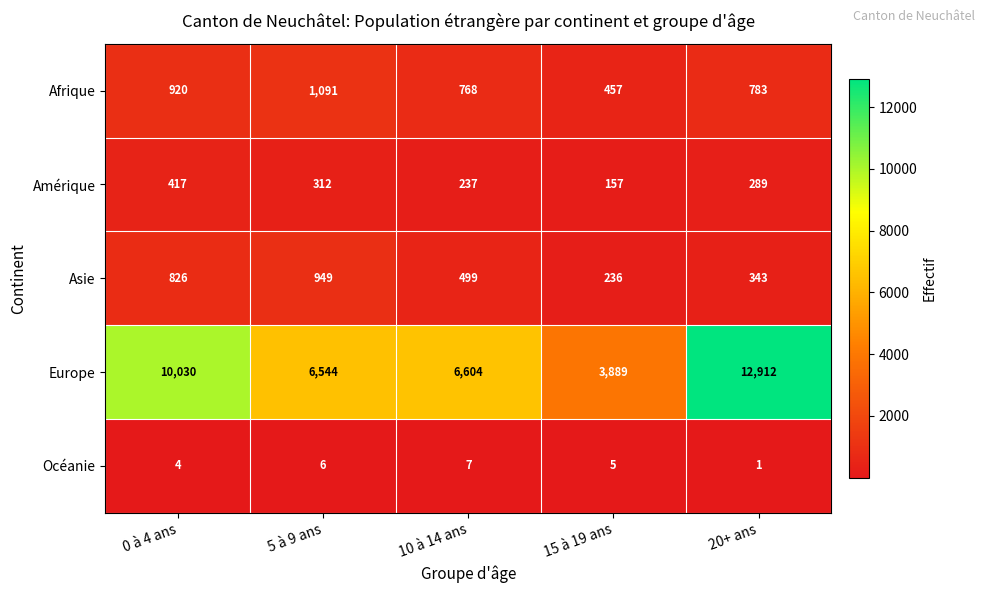

How many series are shown in this chart?

5